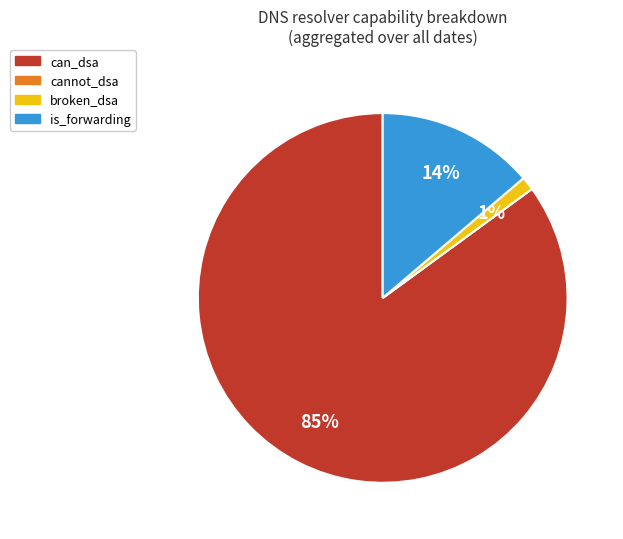

Which slice is the largest?

can_dsa